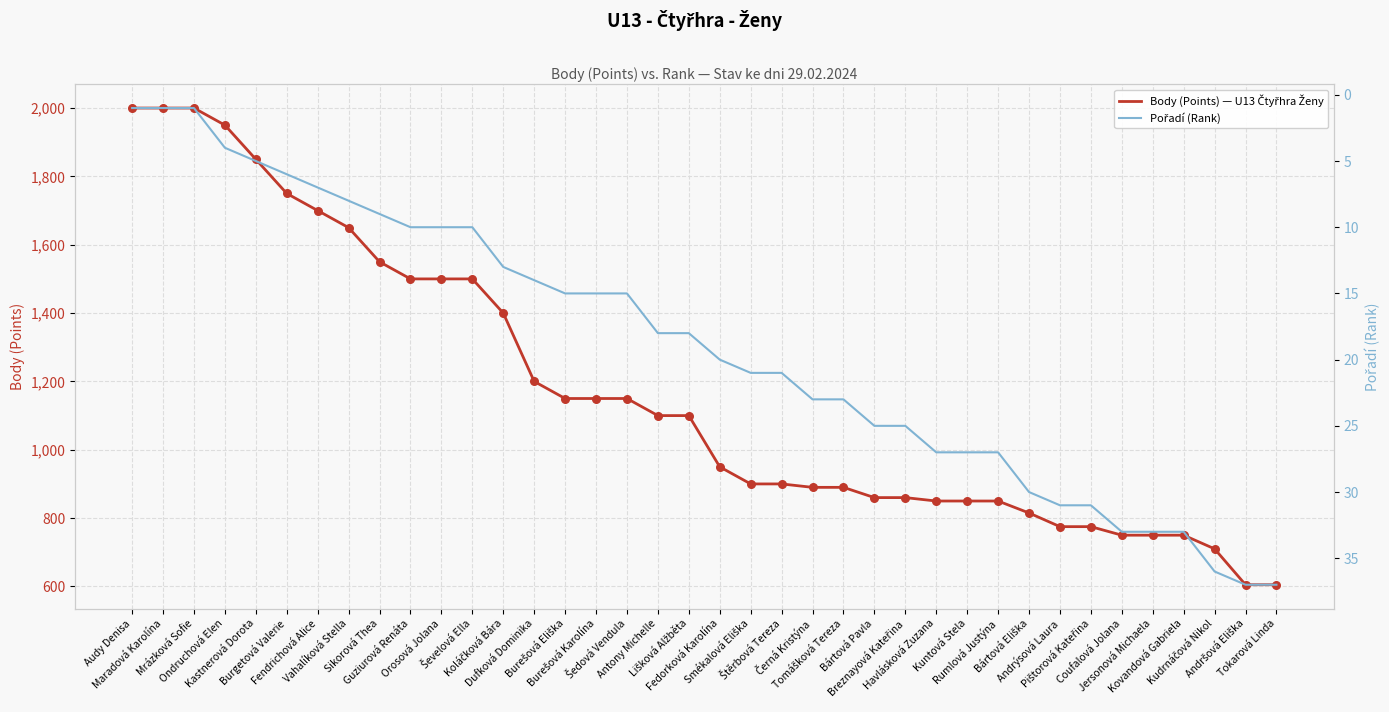

Is the value of Body (Points) — U13 Čtyřhra Ženy at Ševelová Ella greater than the value of Pořadí (Rank) at Coufalová Jolana?

Yes